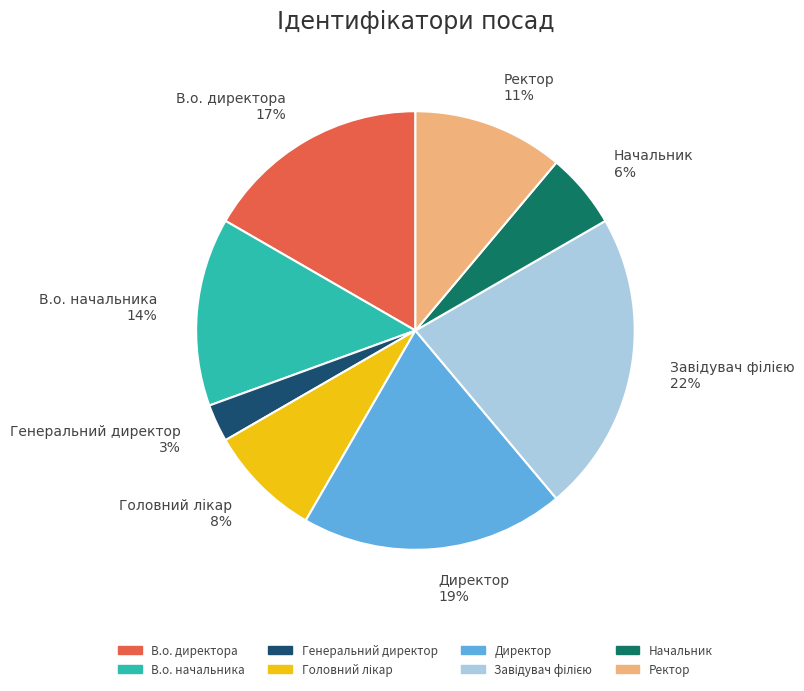

To the nearest percent, what percentage of the pie is В.о. директора 17%?

17%